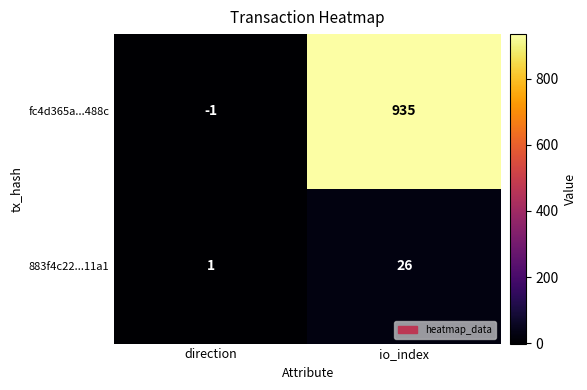

Reading right to left, transcribe all the data shown in this chart.

fc4d365a...488c: 935	-1
883f4c22...11a1: 26	1